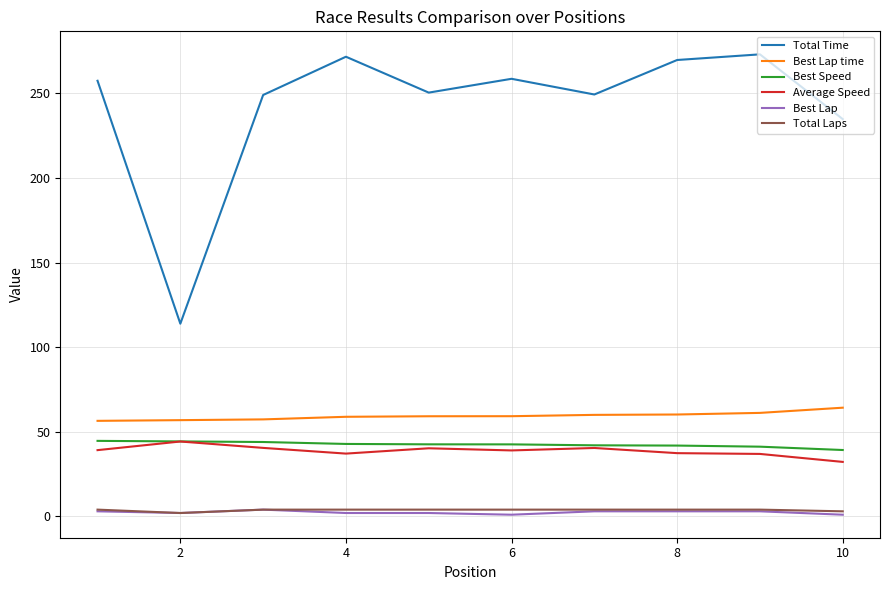

Which series has the largest total across all categories?

Total Time